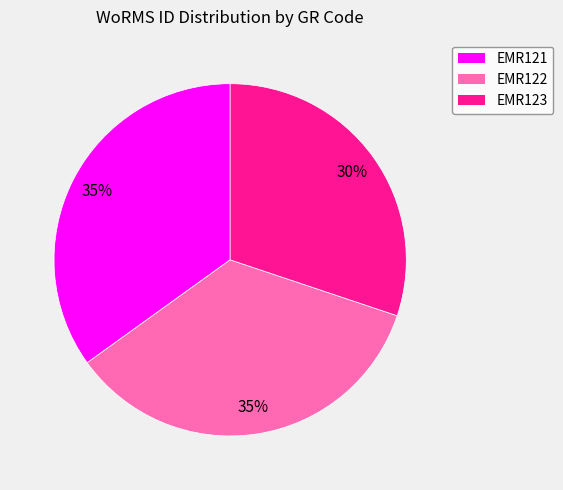

Is EMR122 the majority of the pie?

No